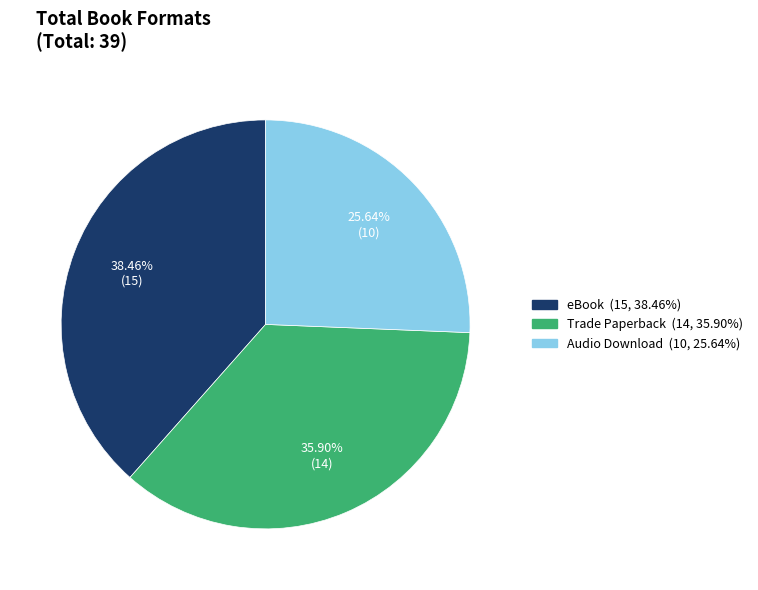

Count the number of slices in the pie.

3